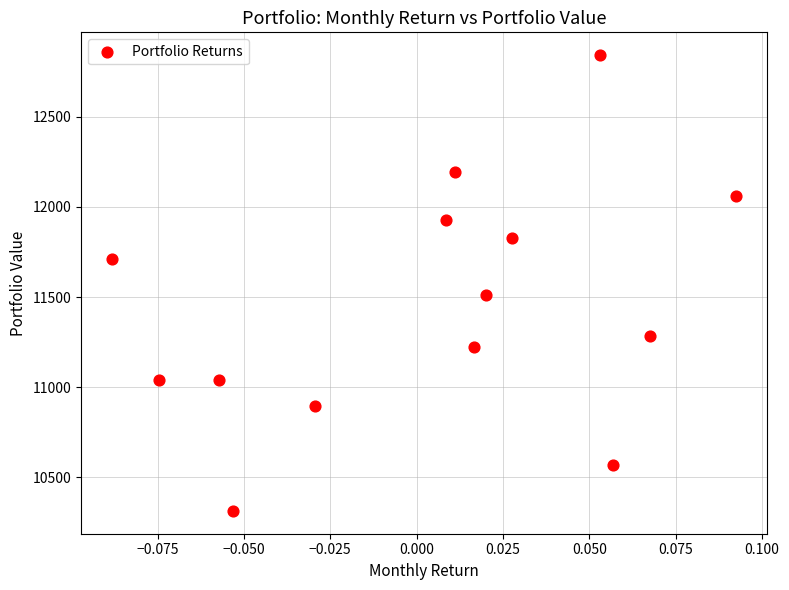

What is the range of Y values (max minus min)?

2527.1